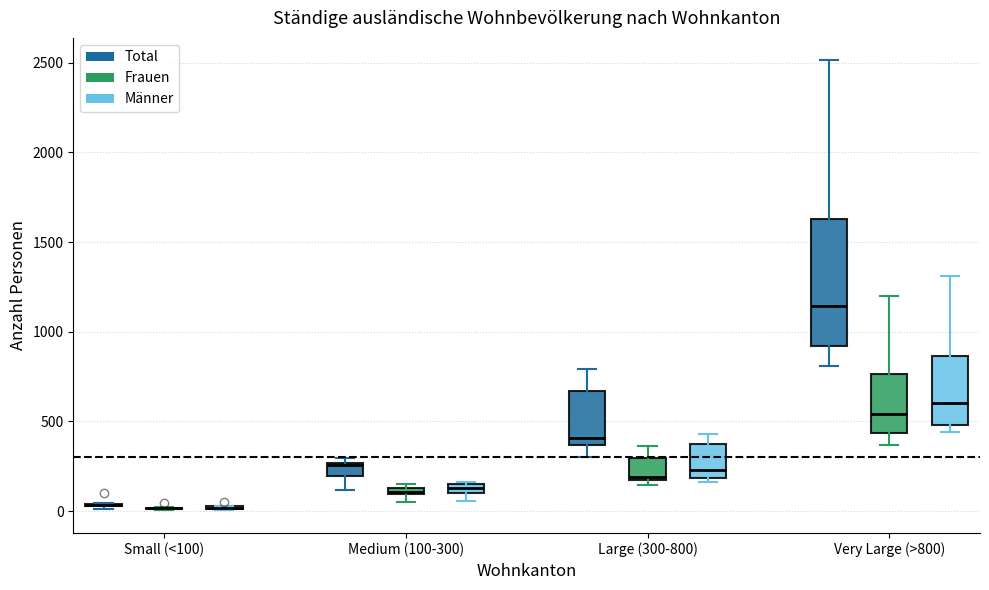

Comparing the boxes themselves (not the whiskers), which one is the tallest?

Very Large (>800) (Total)